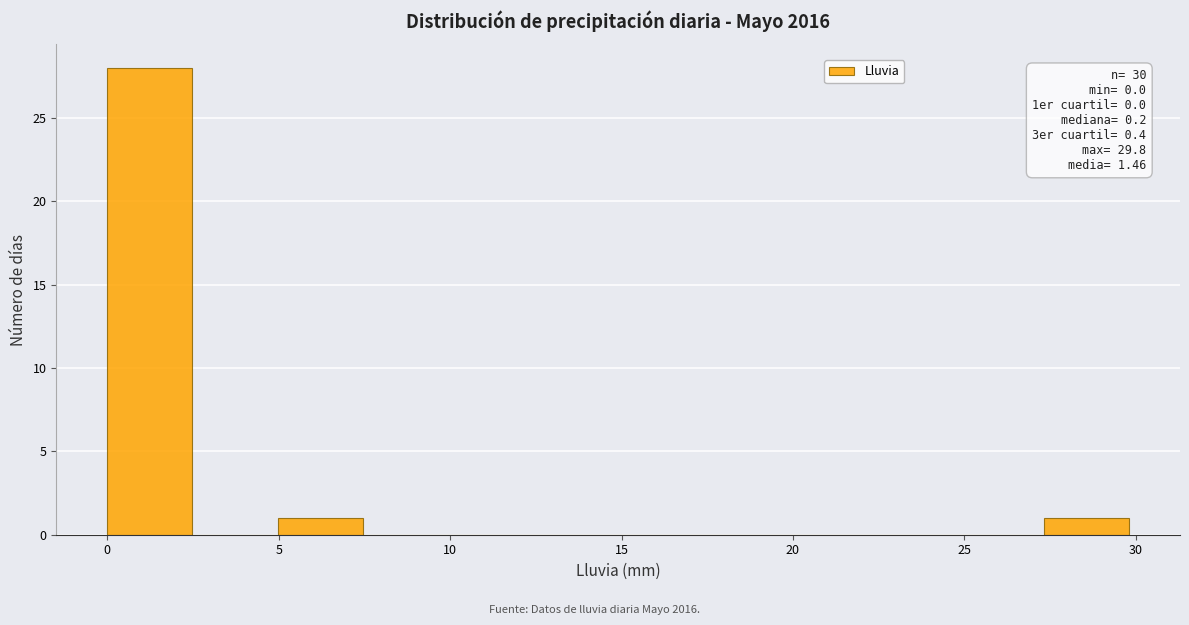

Which range on the x-axis has the tallest bar?

0.0 to 2.5